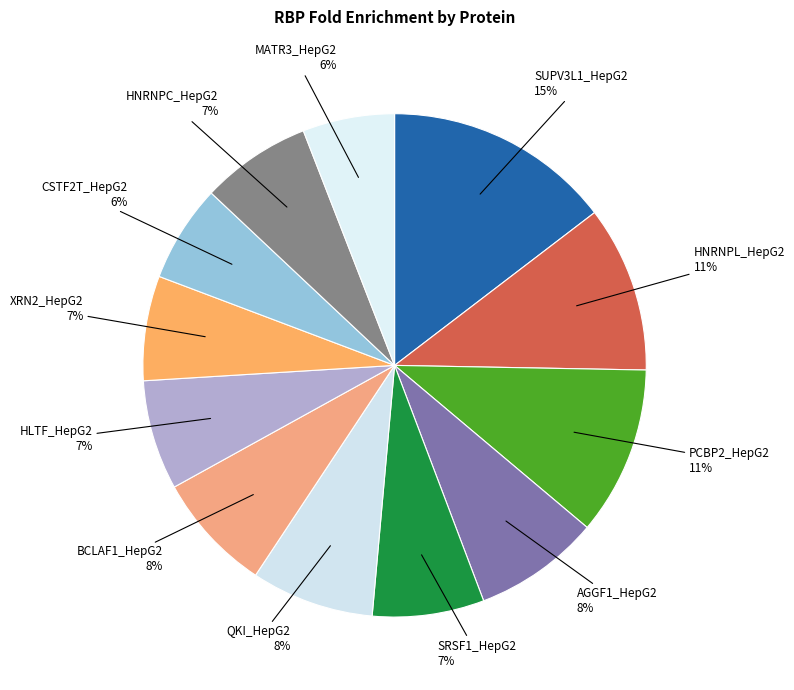

To the nearest percent, what is the difference between the QKI_HepG2 and SRSF1_HepG2 slice percentages?

1%